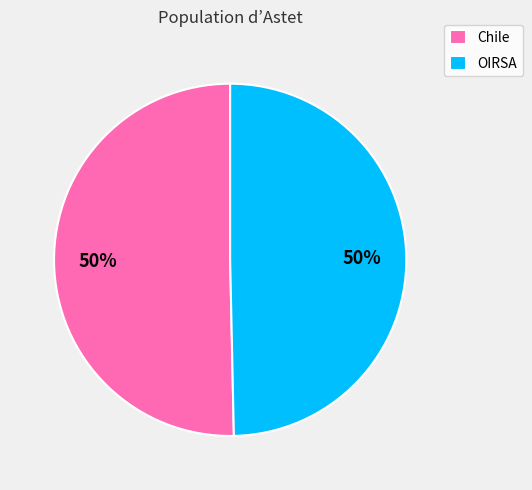

What is the ratio of the value at Chile to the value at OIRSA?

1.0